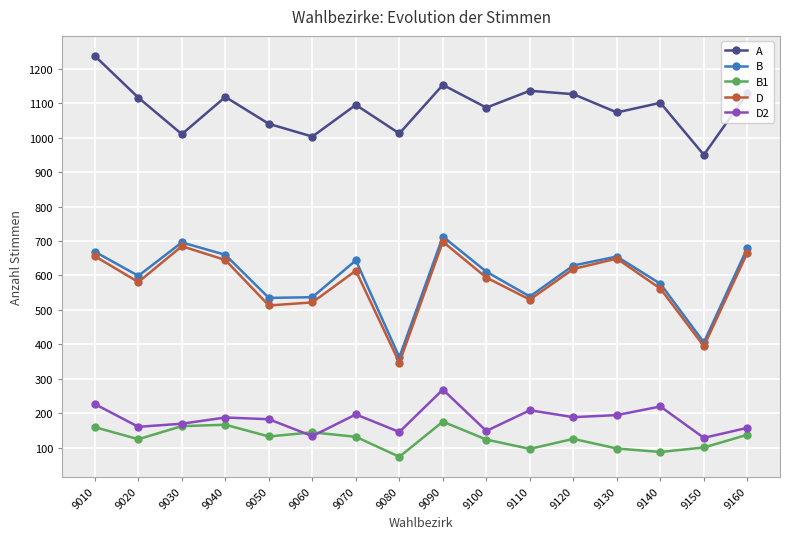

What is the value of the B point at the 5th from the left?

535